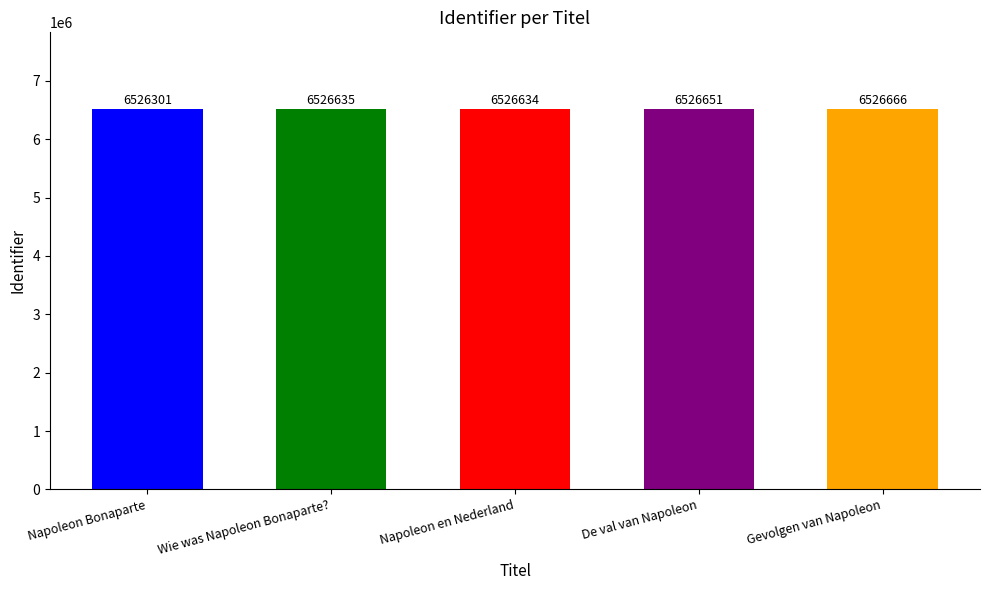

The value at Wie was Napoleon Bonaparte? is 6526635. True or false?

True